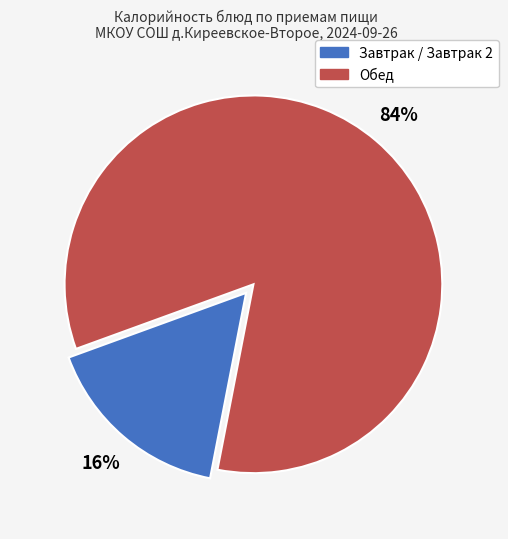

How many segments does this pie chart have?

2